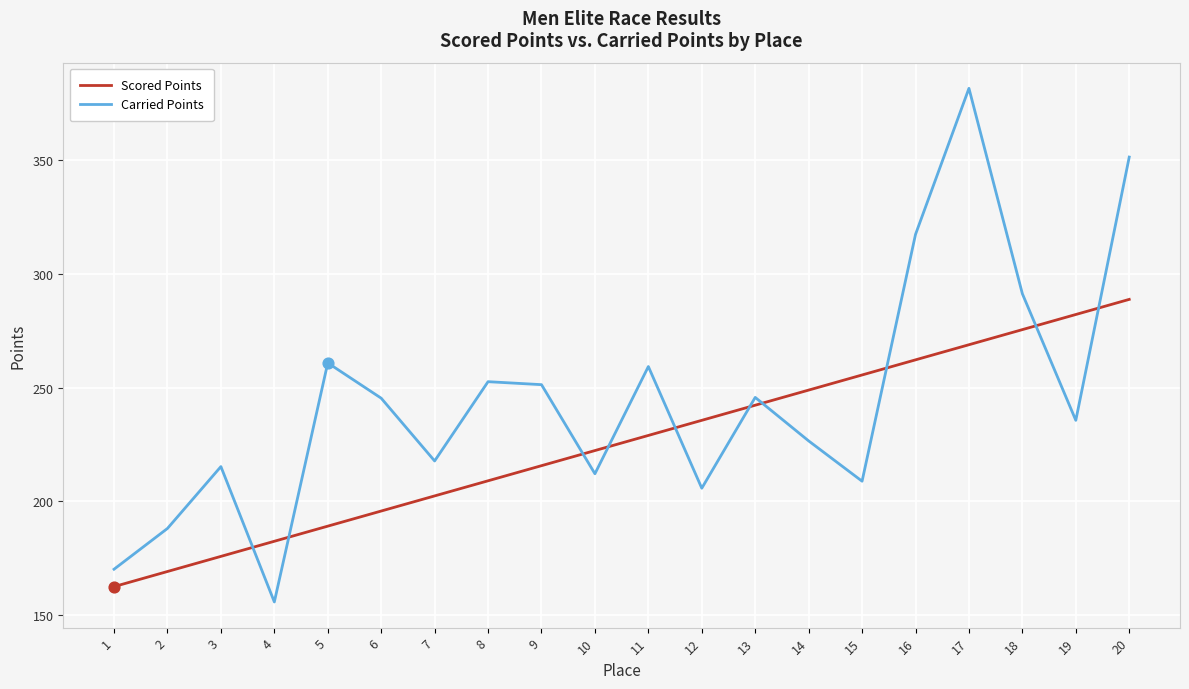

Is the value of Carried Points at 13 greater than the value of Scored Points at 2?

Yes